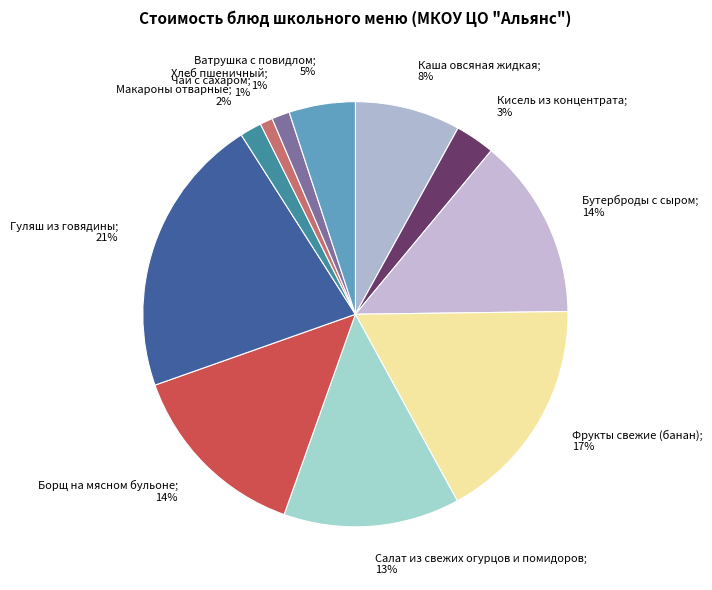

How many segments does this pie chart have?

11